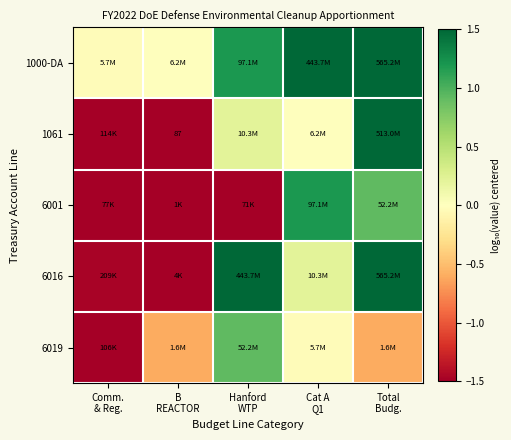

Which series has the largest total across all categories?

1000-DA